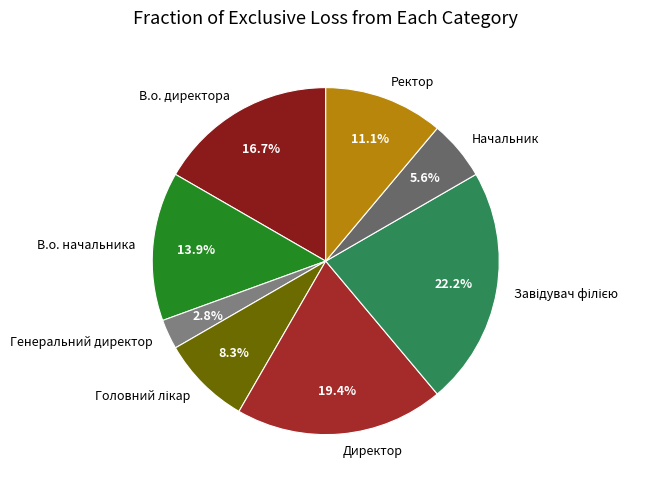

What is the ratio of the value at В.о. начальника to the value at Начальник?

2.5